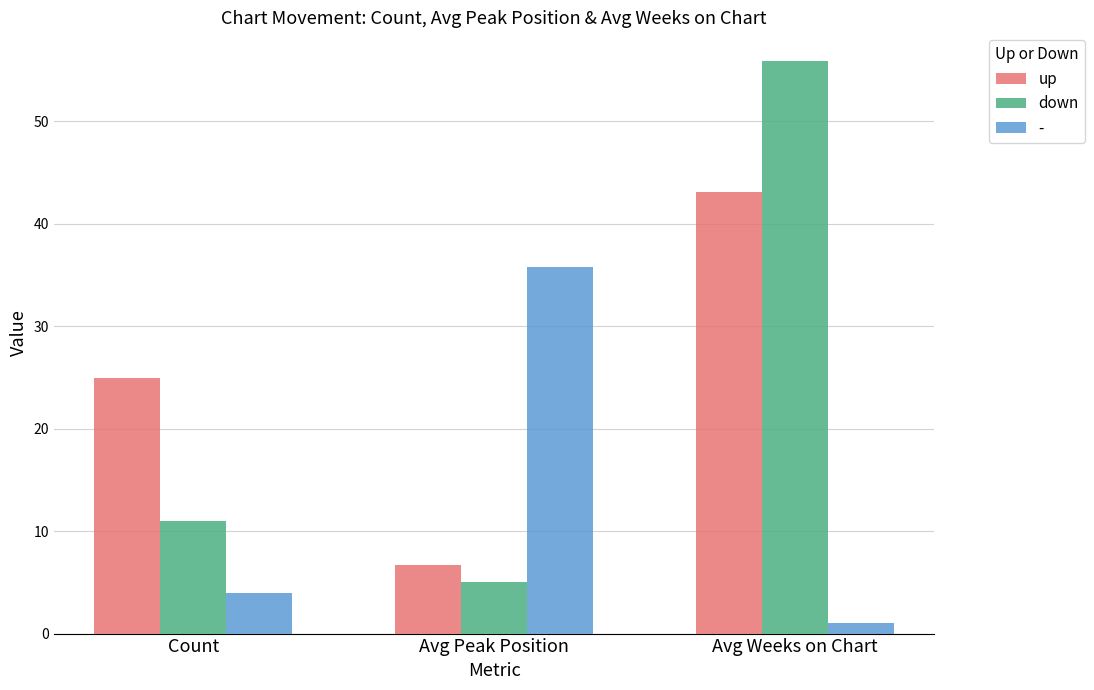

The value of down at Avg Peak Position is 7.9. True or false?

False